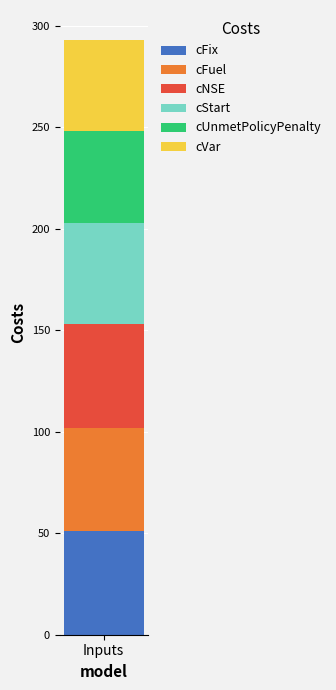

How many distinct data groups are displayed?

6